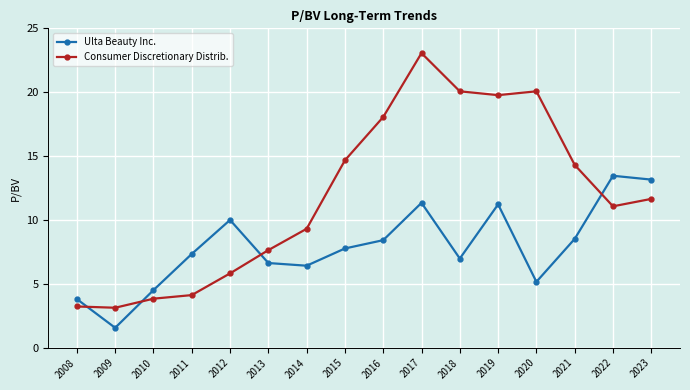

In Ulta Beauty Inc., how many points are higher than both neighbors (excluding endpoints)?

4